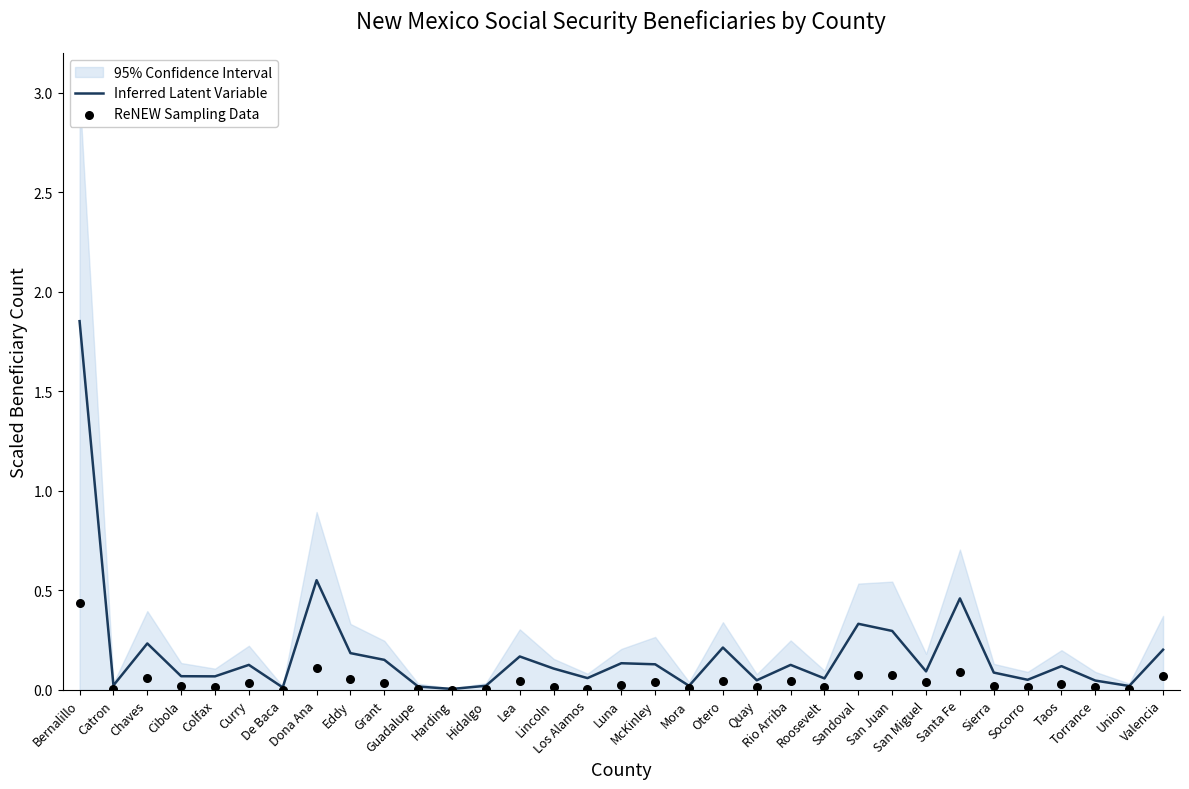

Is the value of ReNEW Sampling Data at Socorro greater than the value of Inferred Latent Variable at Rio Arriba?

No